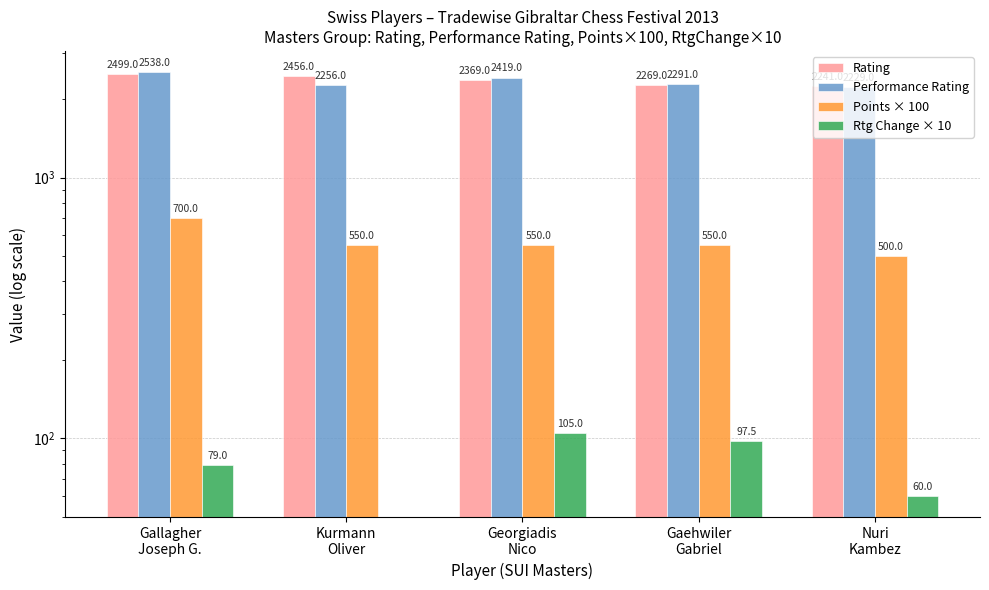

Does the chart contain any negative values?

Yes